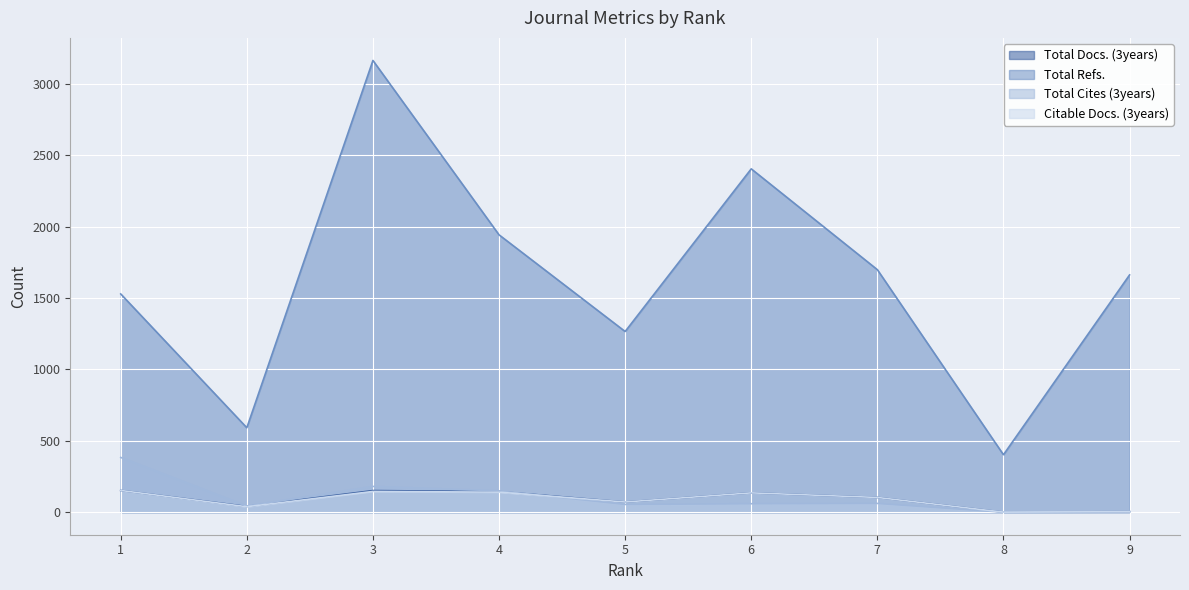

What are all the series names shown in the legend?

Total Docs. (3years), Total Refs., Total Cites (3years), Citable Docs. (3years)